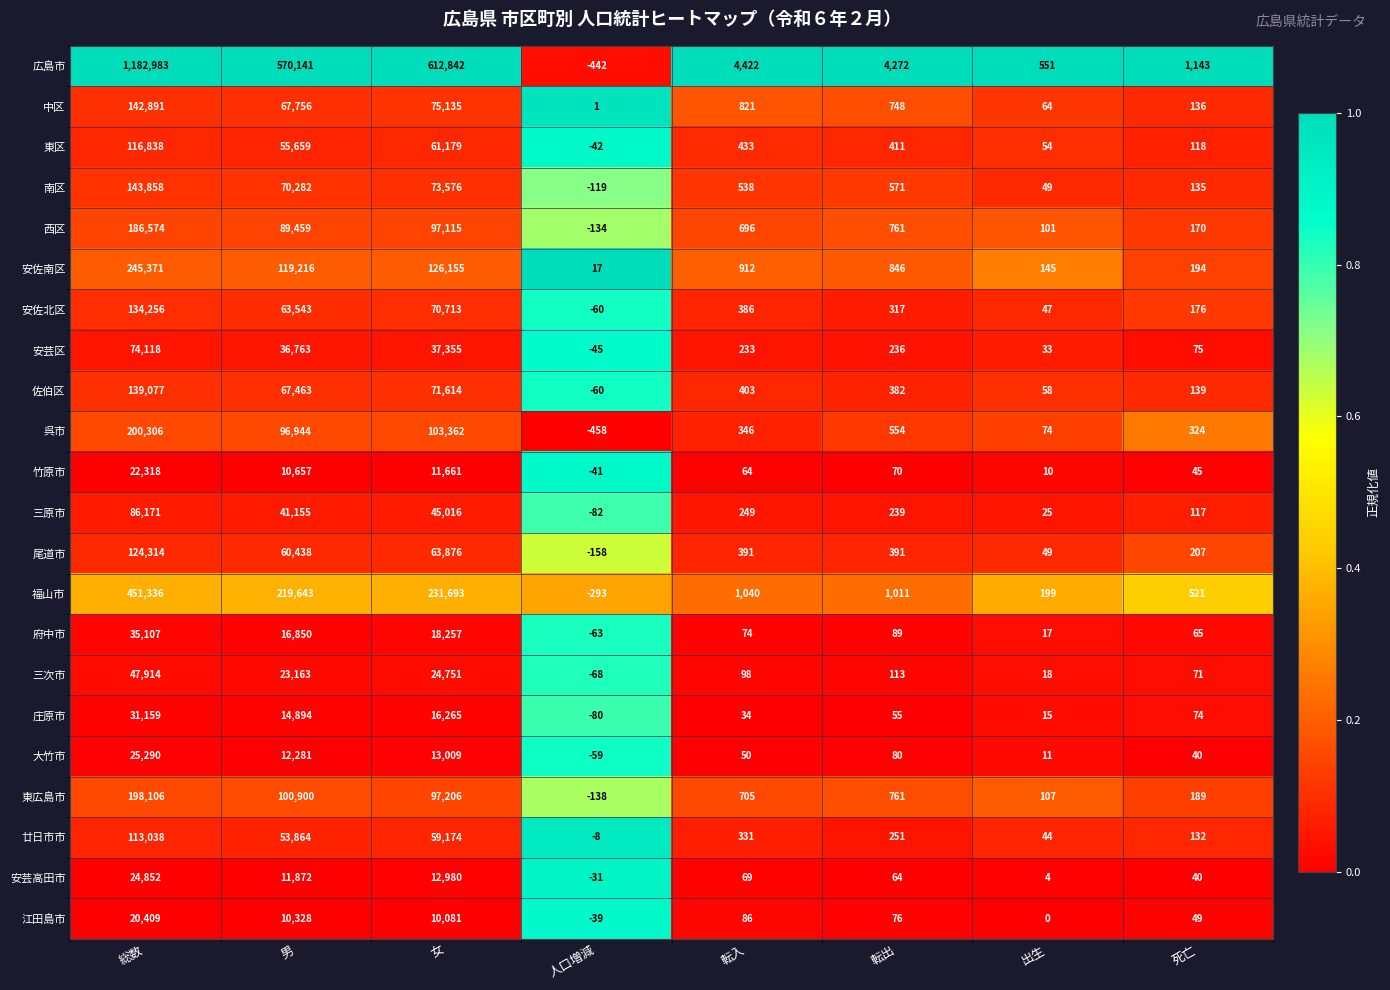

Which series has the largest range (max minus min)?

広島市